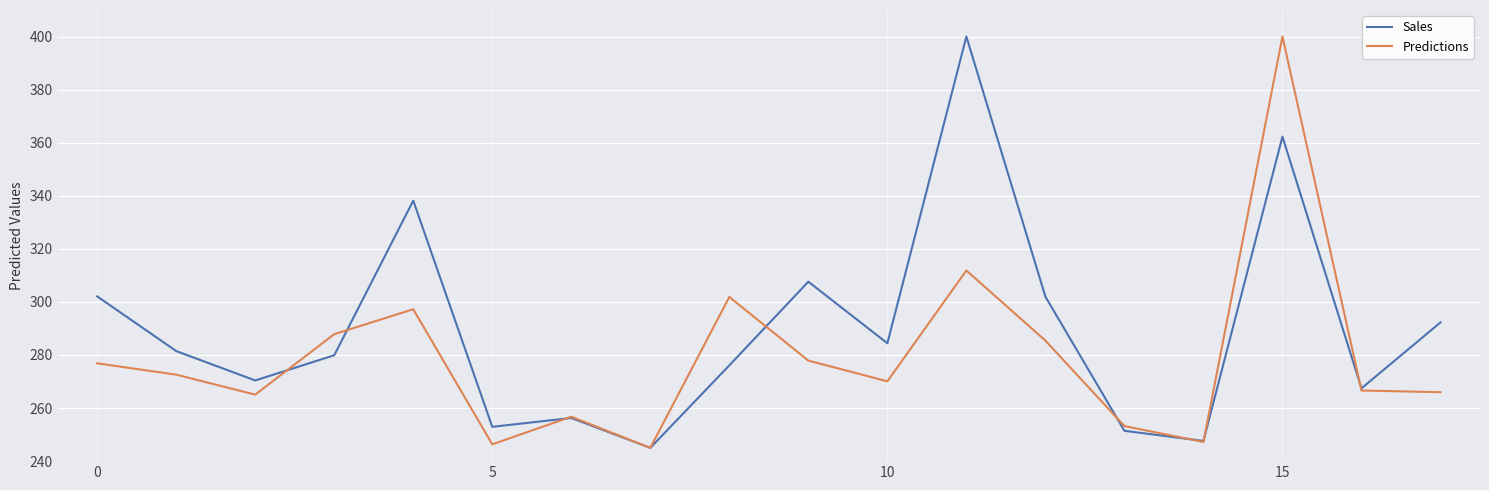

List the series in order of their overall mean, lowest first.

Predictions, Sales